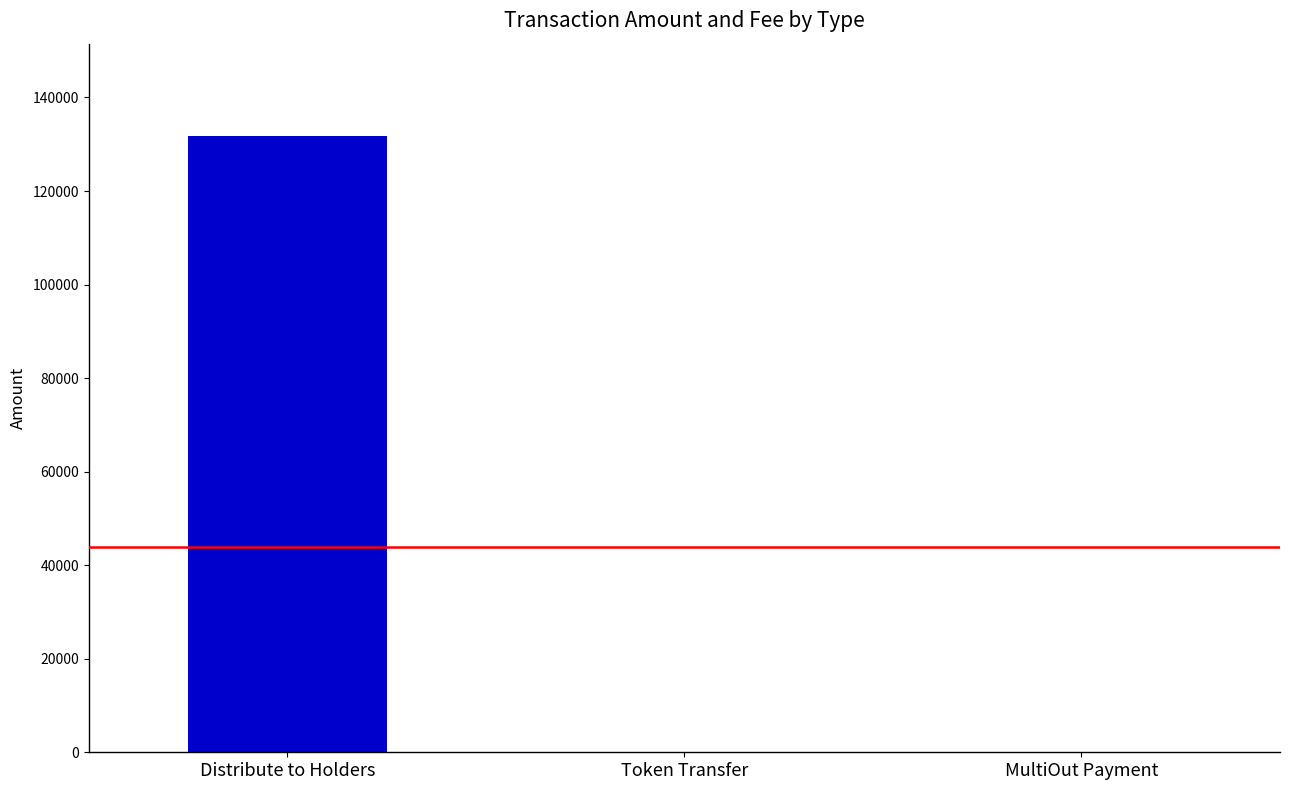

At which category is the sum across all series the highest?

Distribute to Holders